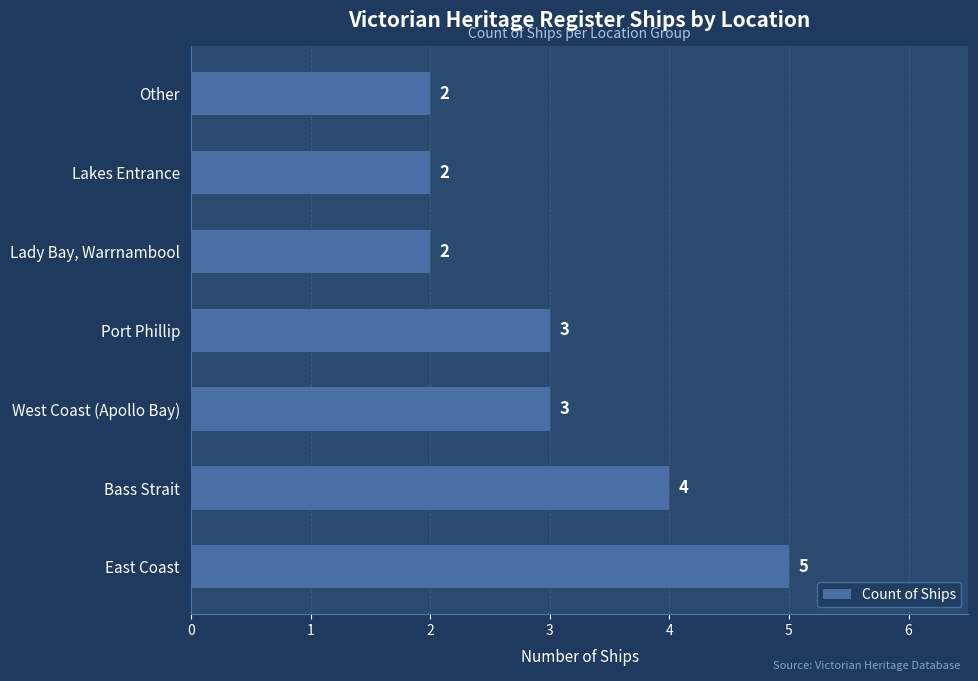

Count the values in the range 2 to 4.

6